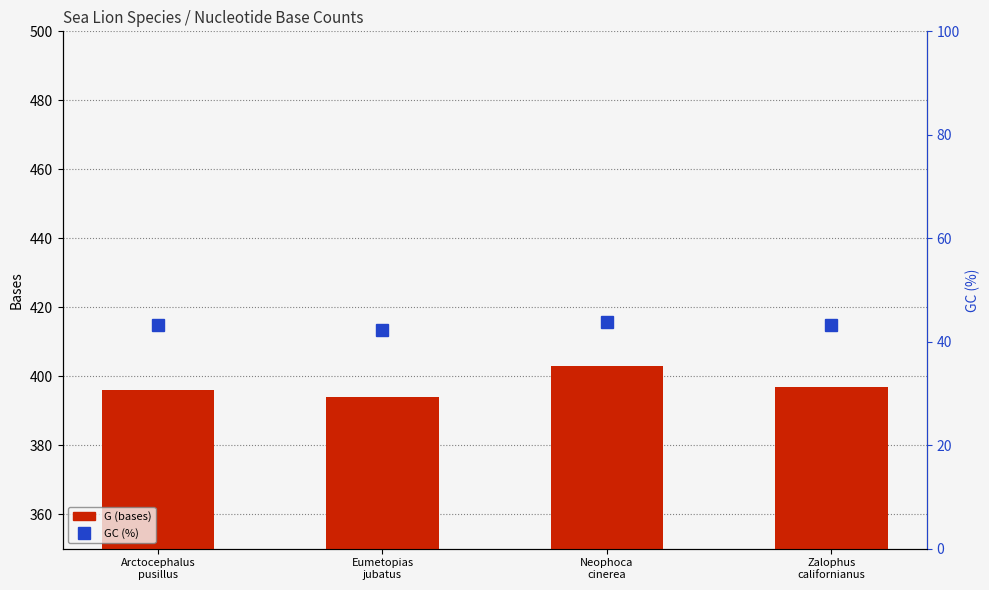

At which category is the sum across all series the highest?

Neophoca
cinerea